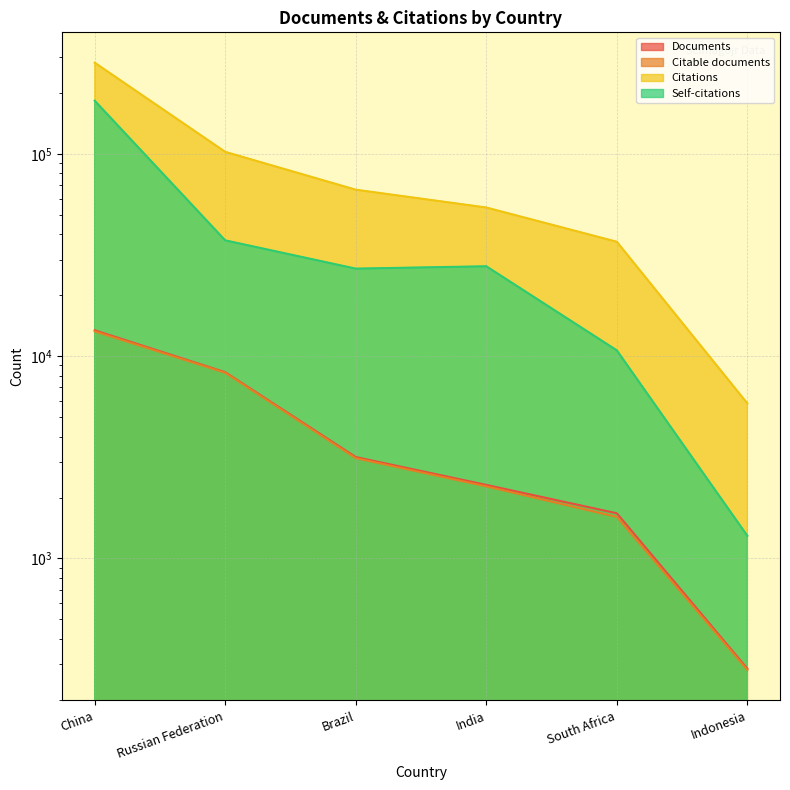

At which label does Citations first exceed 66487?

China